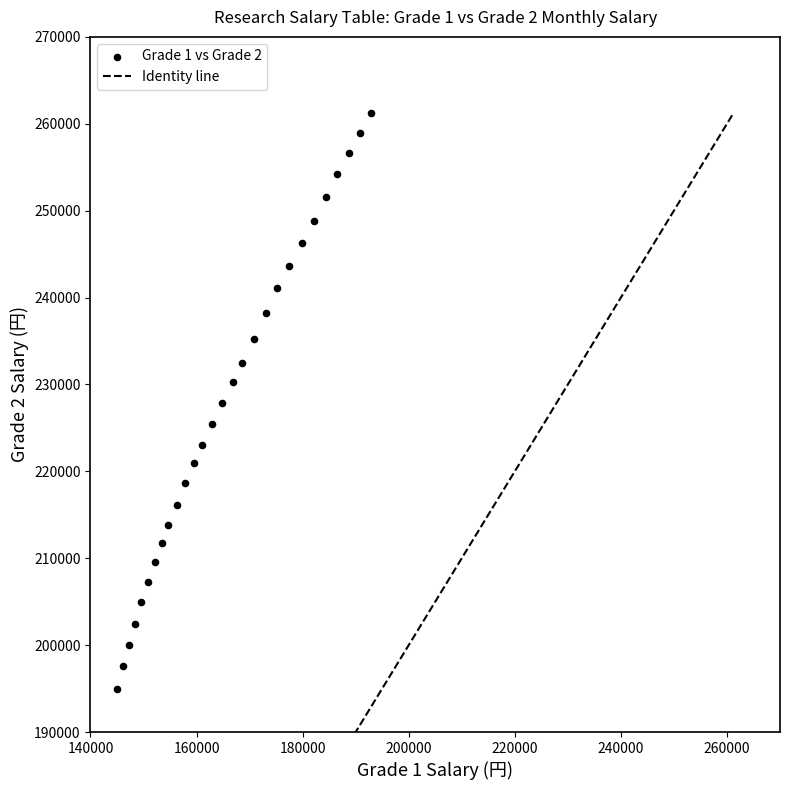

What is the range of X values (max minus min)?

47939